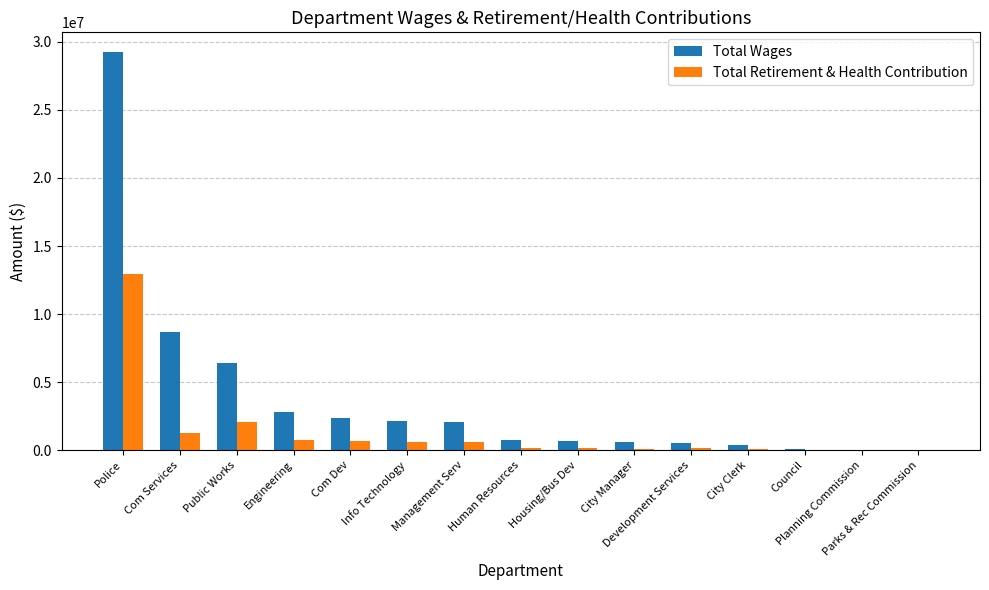

What is the sum of all Total Retirement & Health Contribution values?

19898090